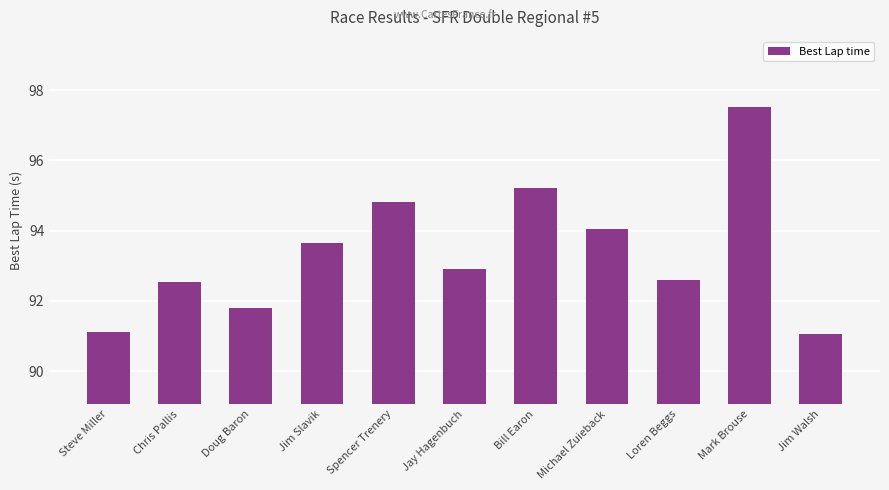

At which label does the data first exceed 92?

Chris Pallis